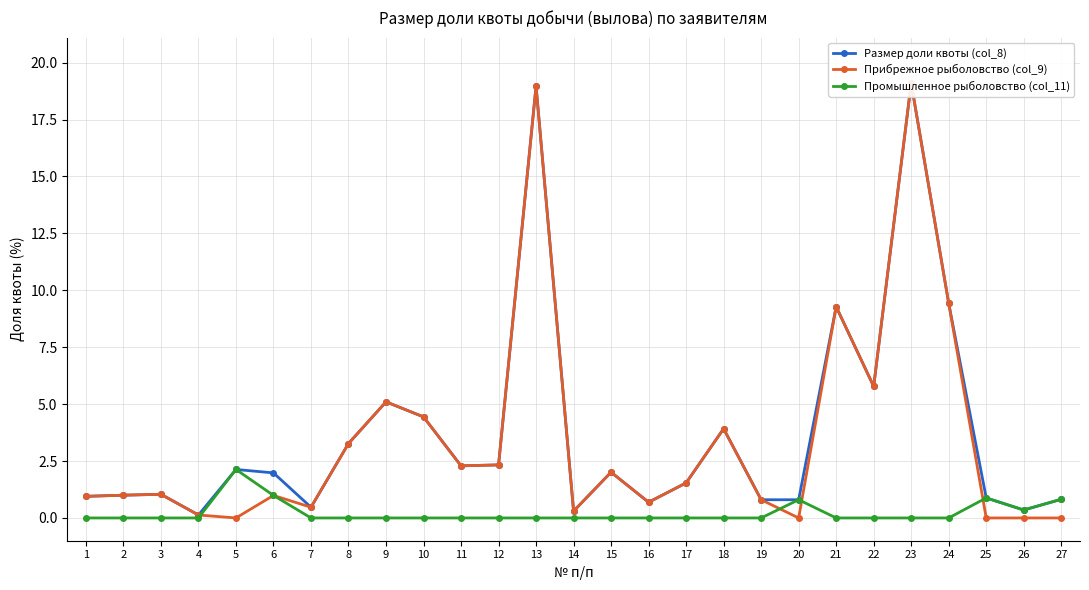

At which category does Промышленное рыболовство (col_11) reach its first local peak?

5